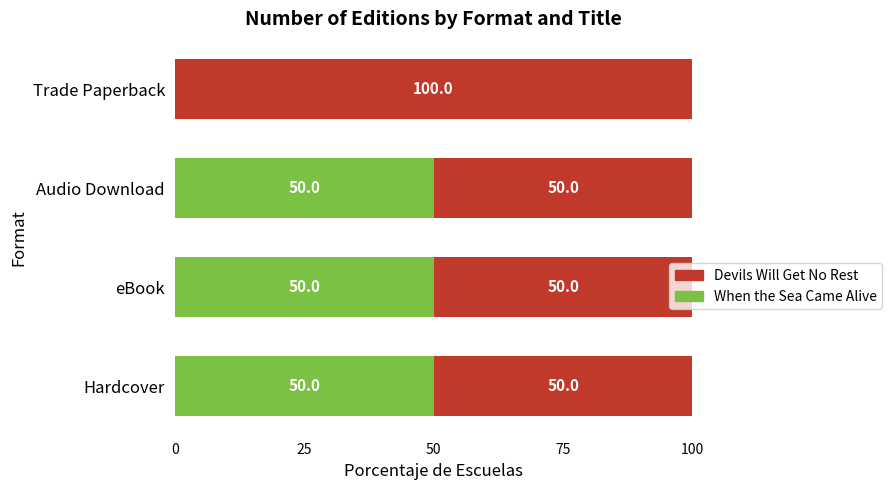

What is the sum of all When the Sea Came Alive values?

150